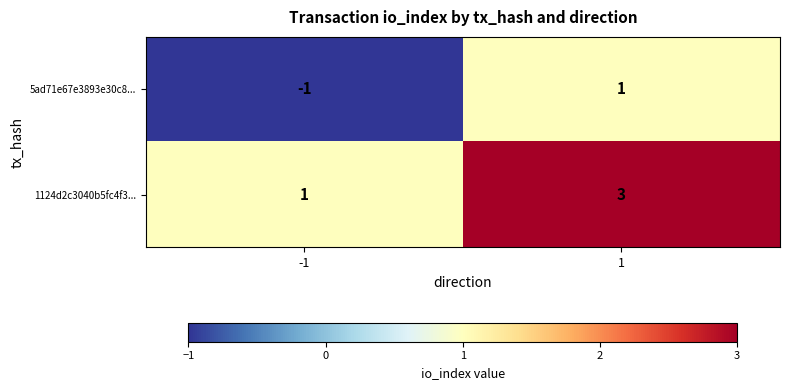

What is the smallest value displayed?

-1